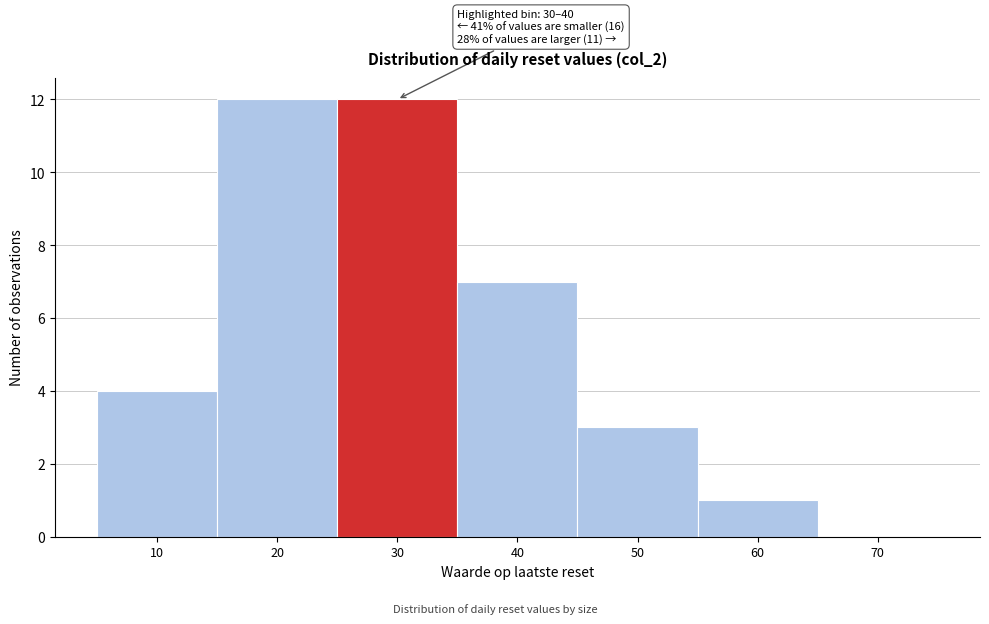

Reading left to right, extract all data points from this chart.

10=4	20=12	30=12	40=7	50=3	60=1	70=0